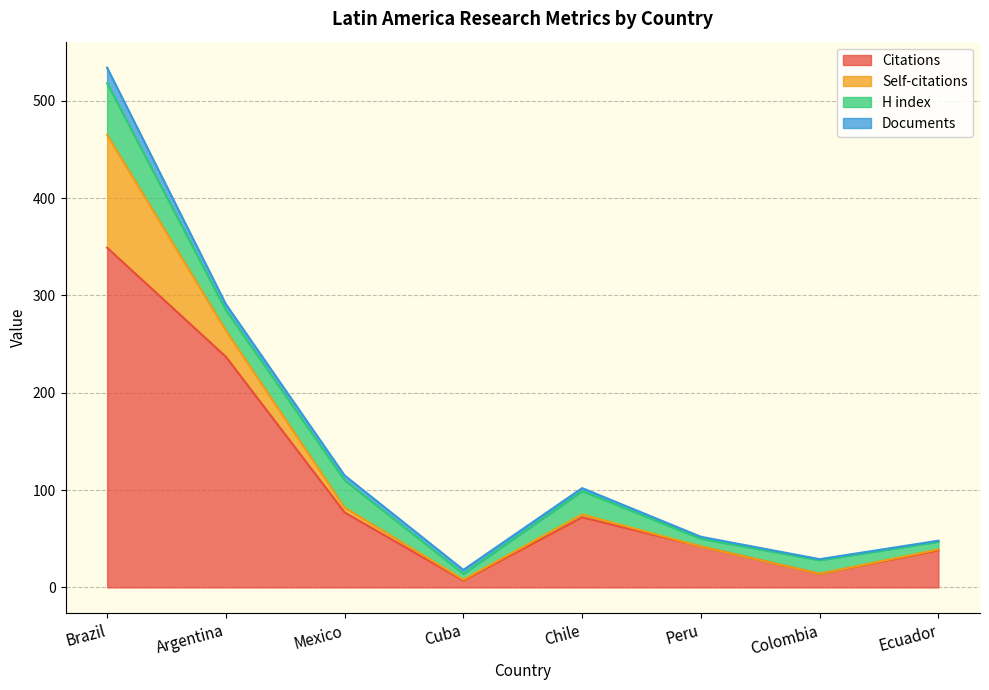

How many lines are shown in the chart?

4